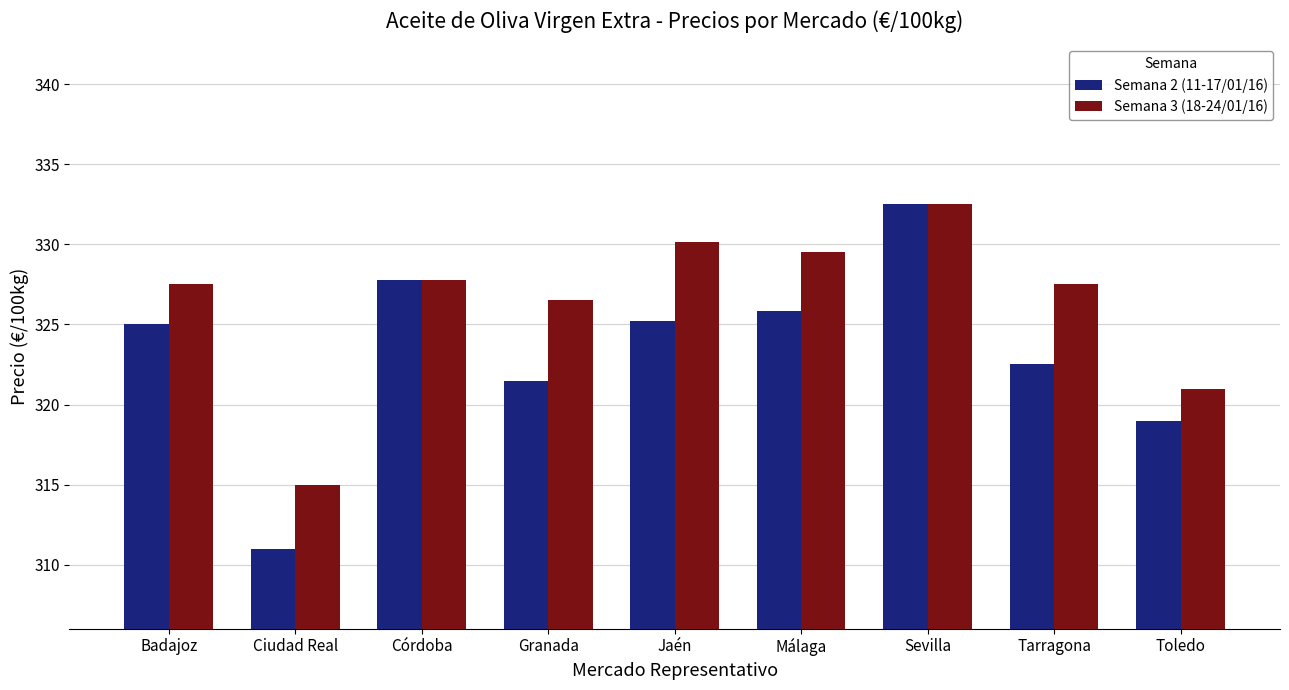

The value of Semana 2 (11-17/01/16) at Tarragona is 322.5. True or false?

True